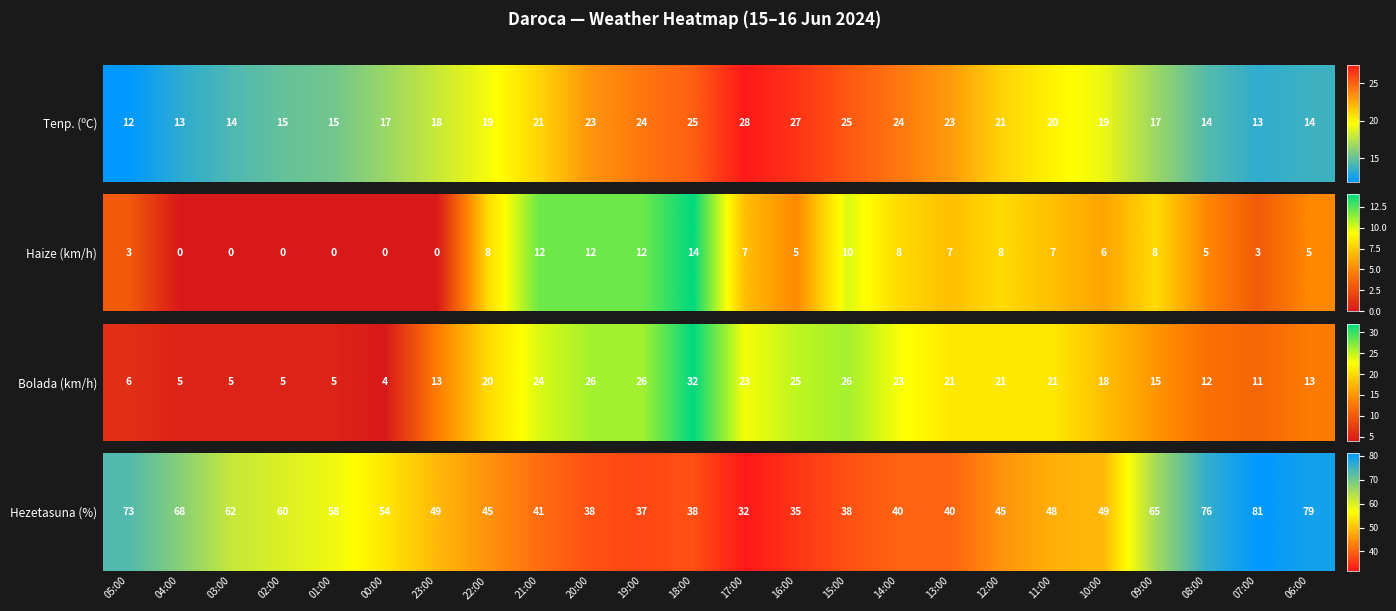

What is the difference between the maximum and minimum values?

49